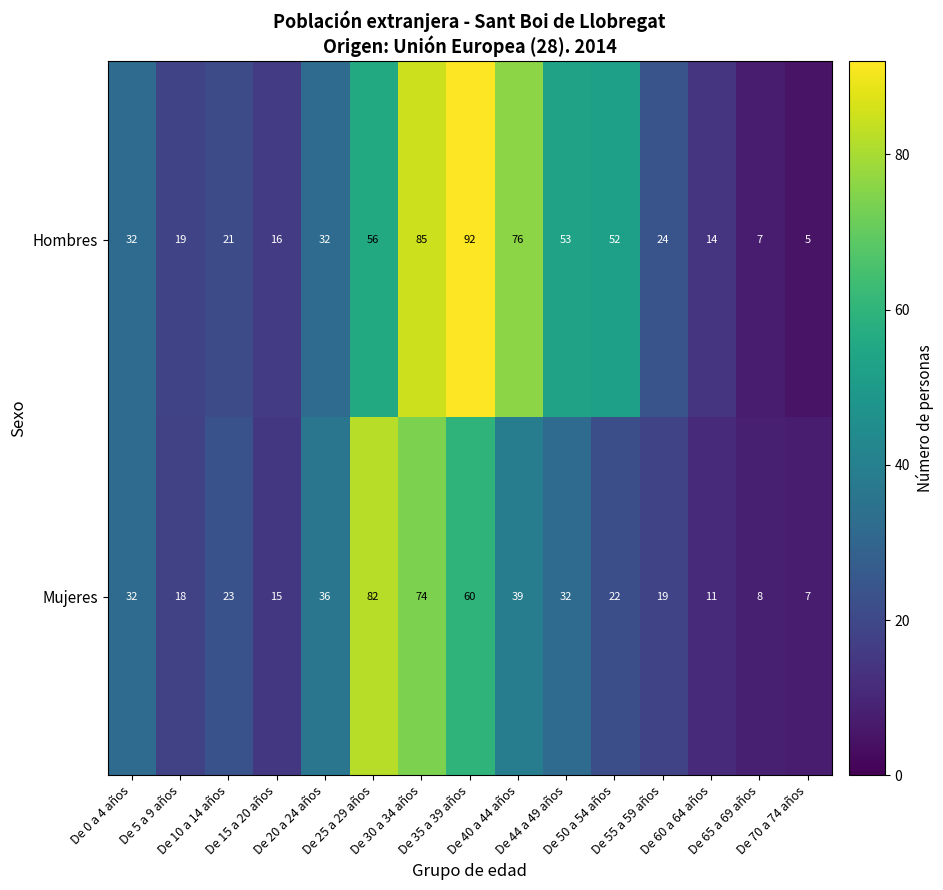

At how many categories does at least one series exceed 57?

4